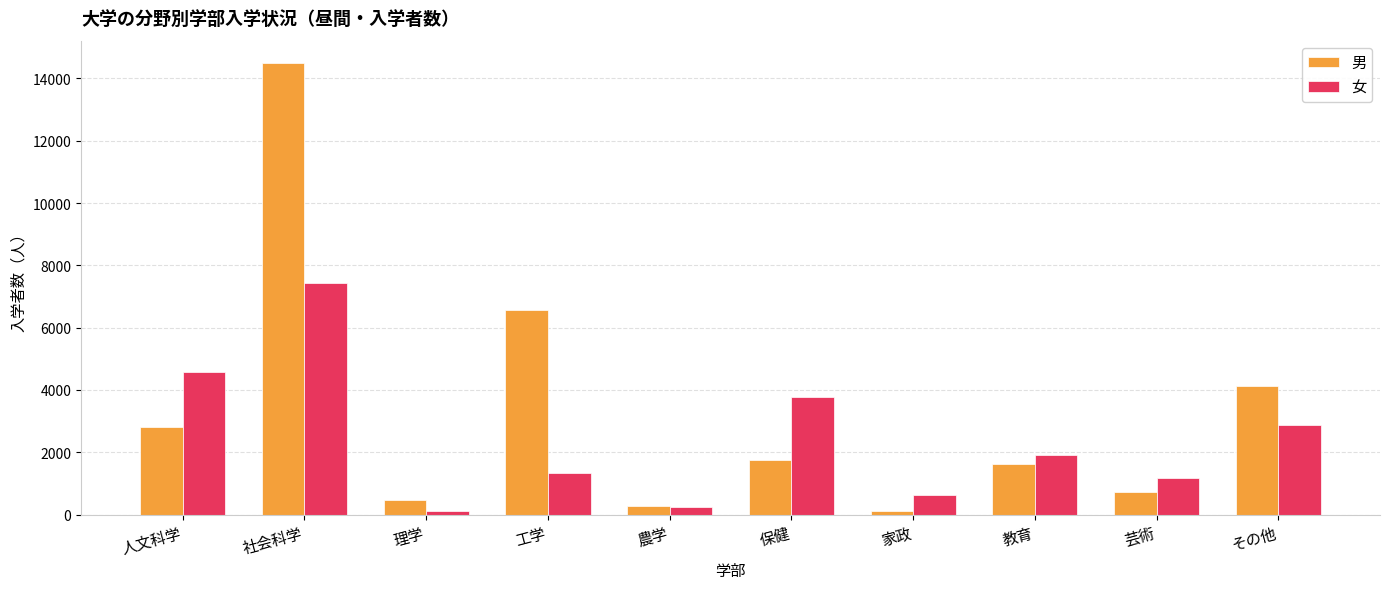

How many bars are there in total?

20